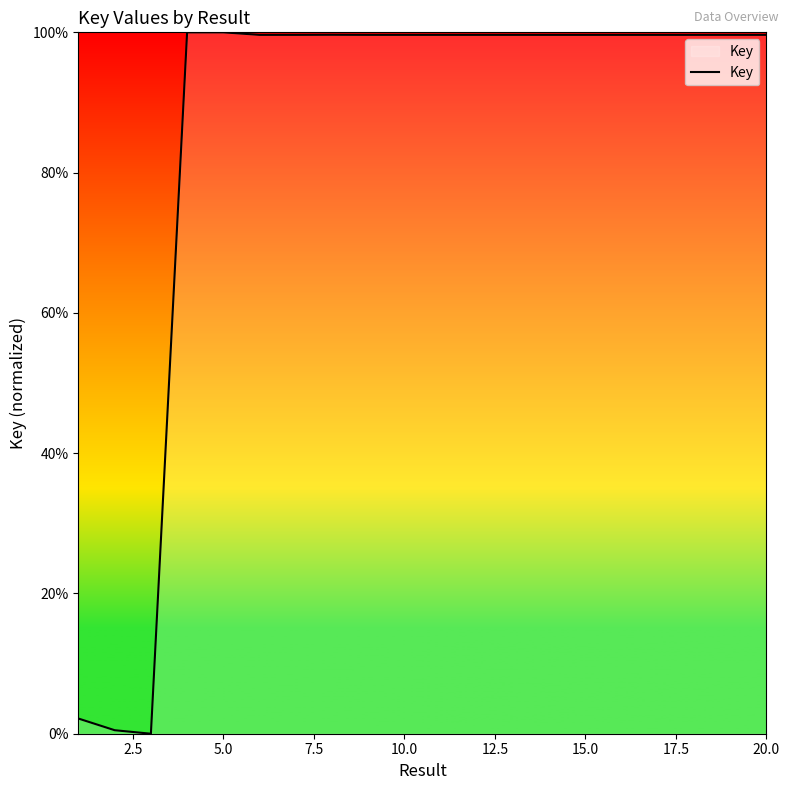

What is the difference between the maximum and minimum values?

100.0